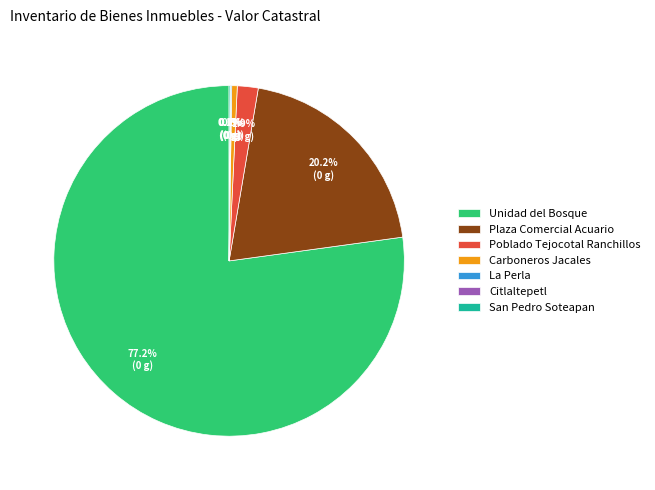

The Plaza Comercial Acuario slice represents 14% of the pie. True or false?

False